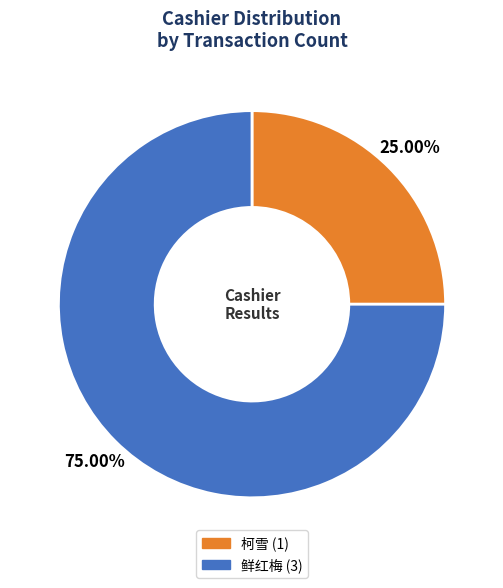

True or false: 柯雪 accounts for 14% of the total.

False